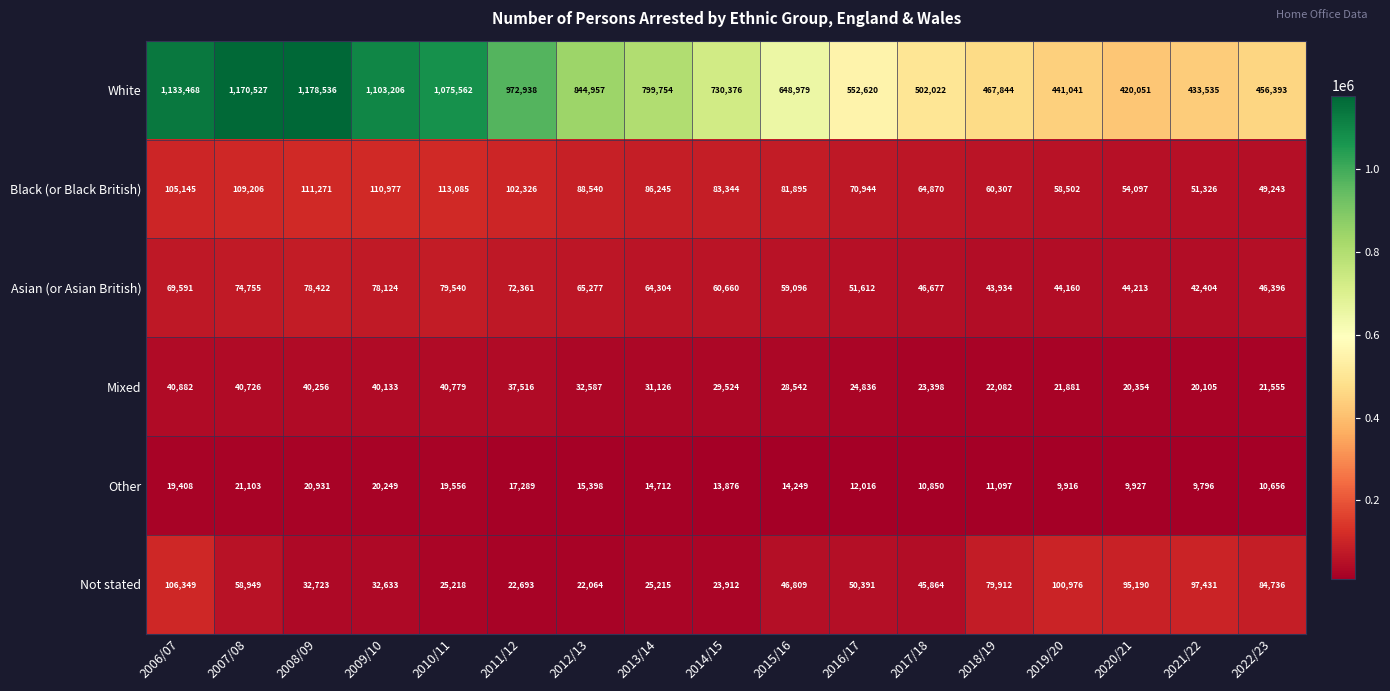

Which series changed the most between 2012/13 and 2022/23?

White